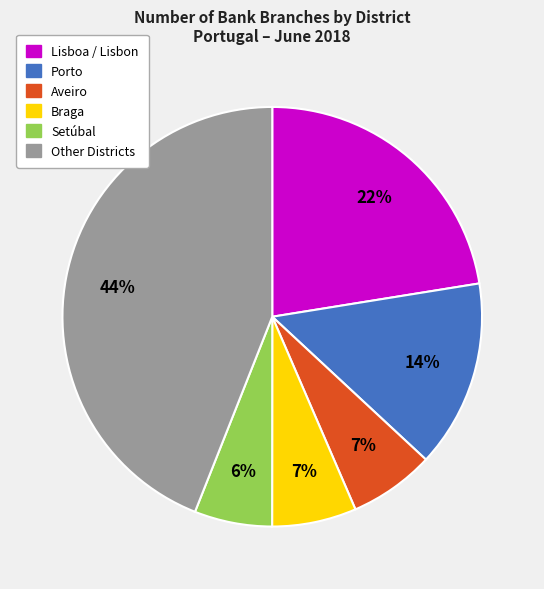

Between Porto and Braga, which is larger?

Porto